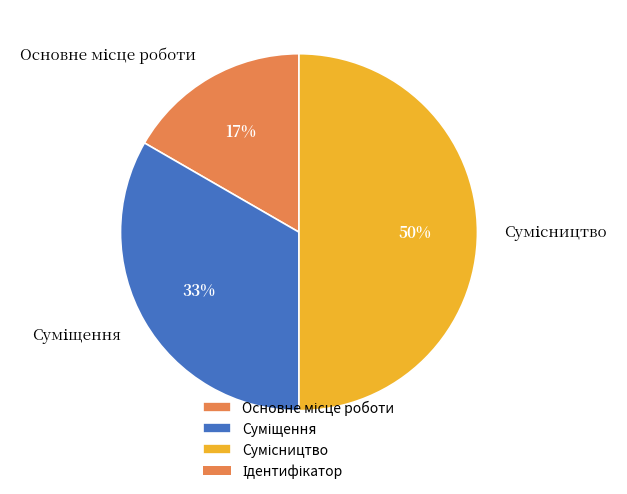

To the nearest percent, what is the average slice percentage?

33%